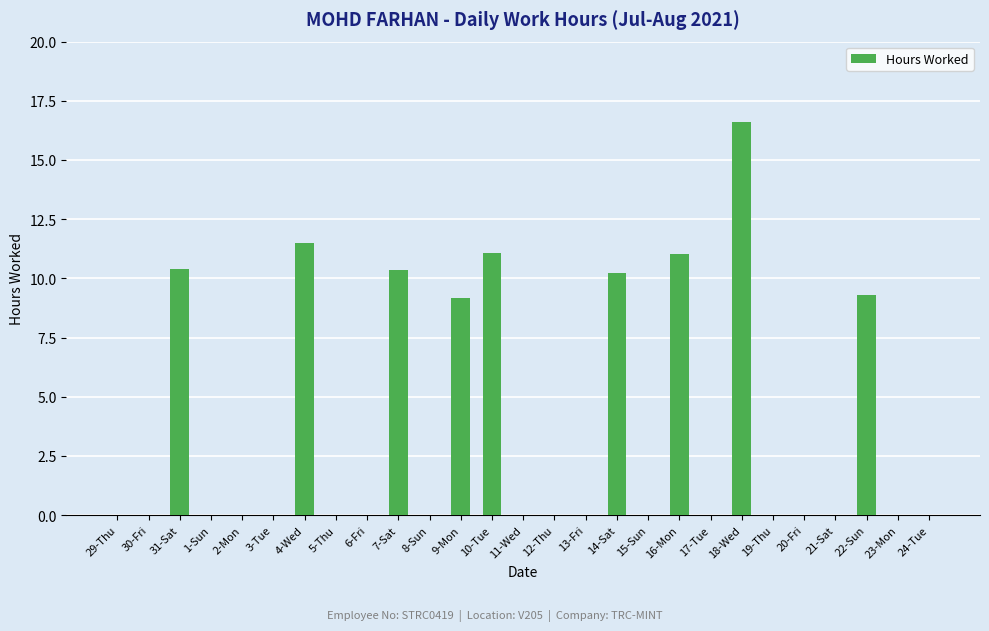

Are the bars horizontal?

No